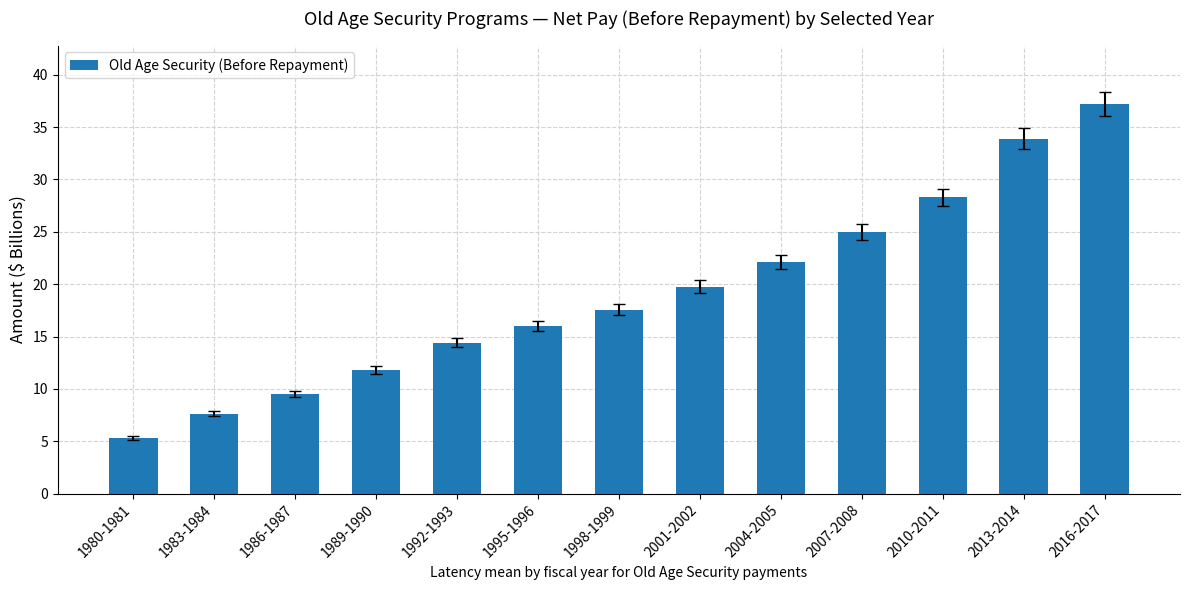

Which category has the highest value across all series?

2016-2017